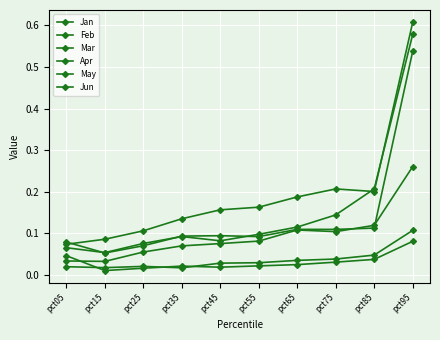

How many distinct data groups are displayed?

6